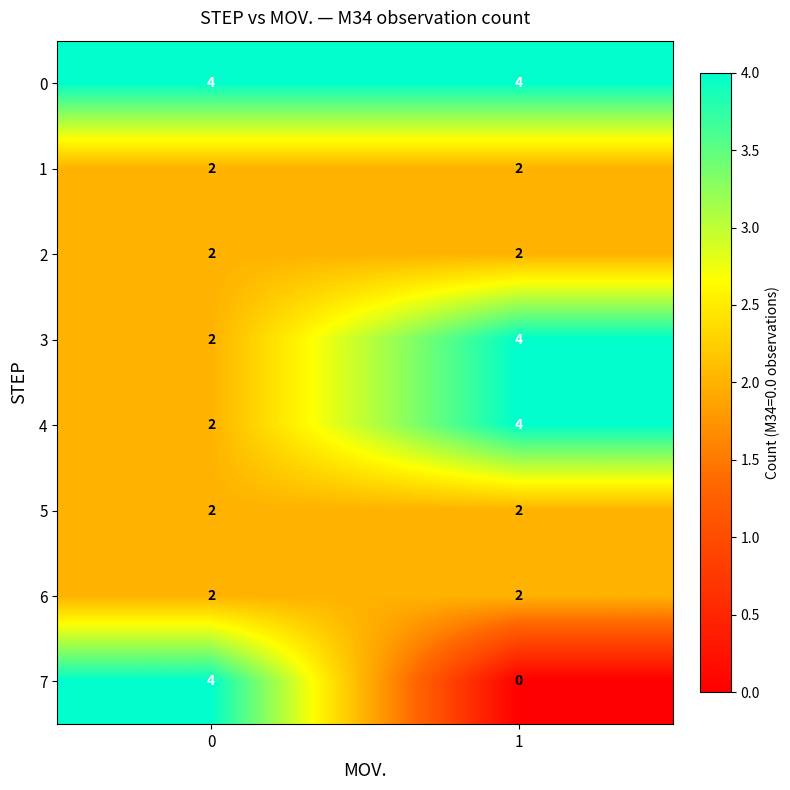

Is it true that 6 equals 3 at 0?

False